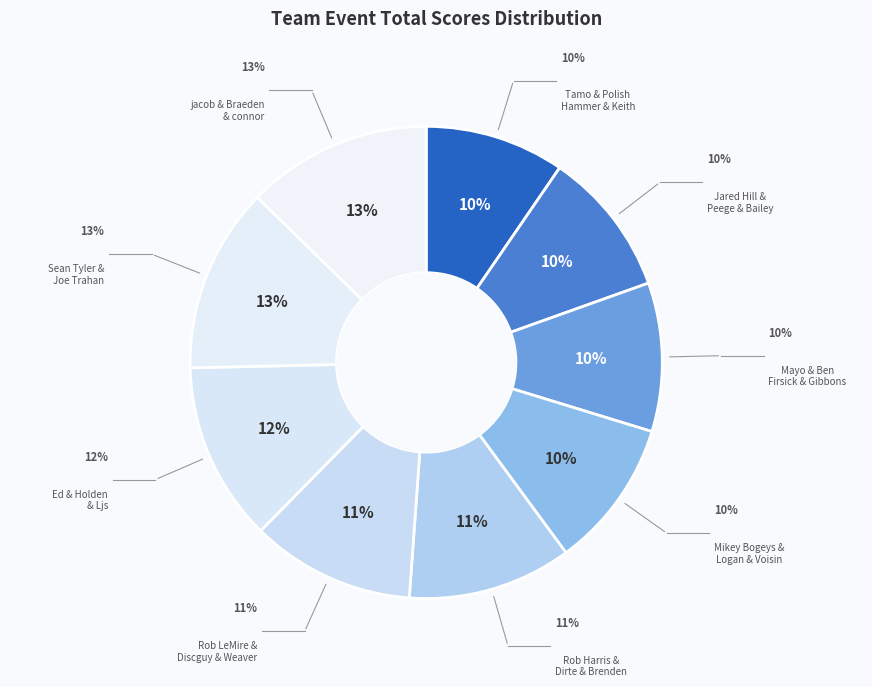

Is it true that Sean Tyler & Joe Trahan is 1% of the pie?

False